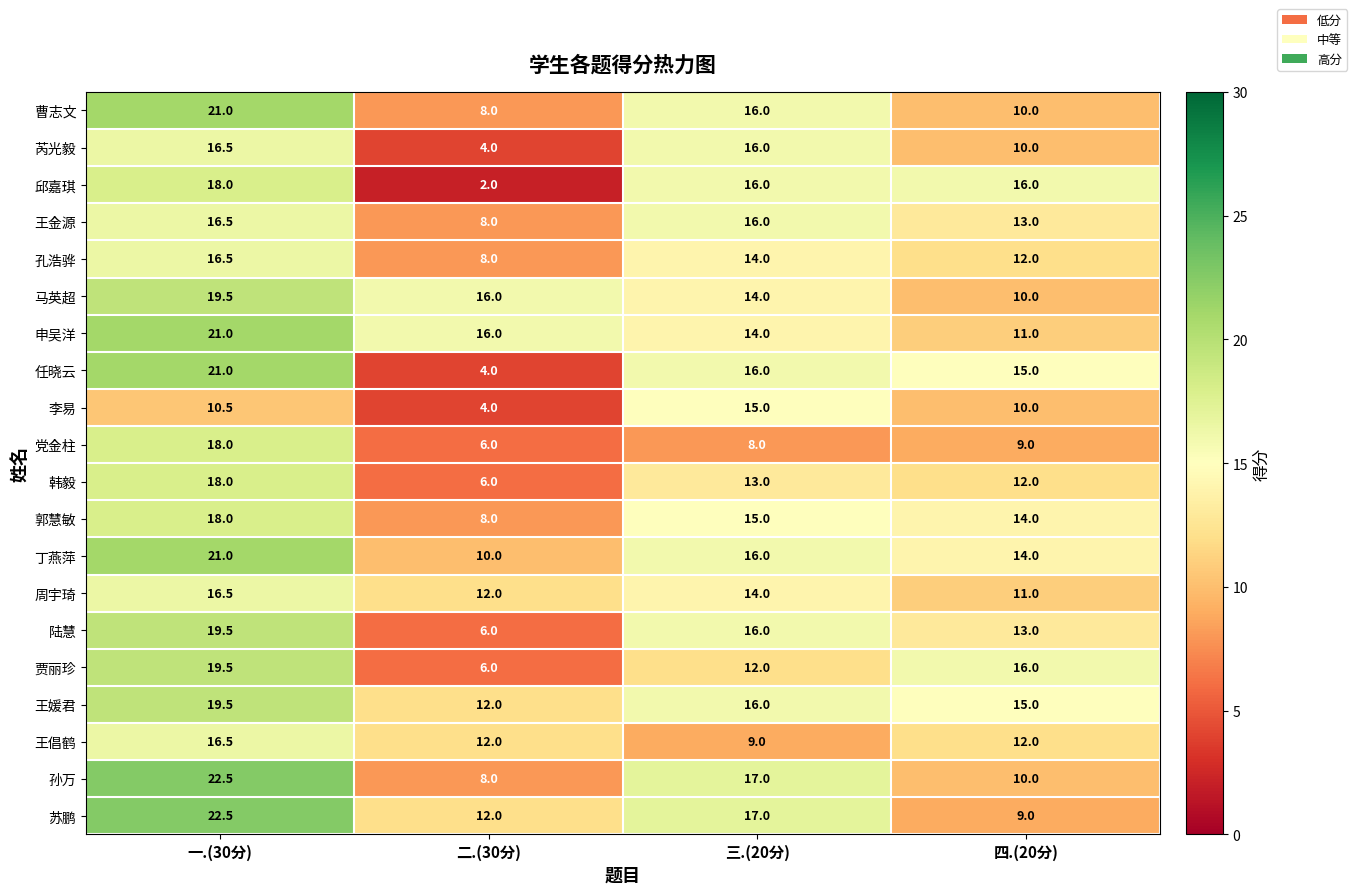

Which category has the lowest value in the 李易 series?

二.(30分)